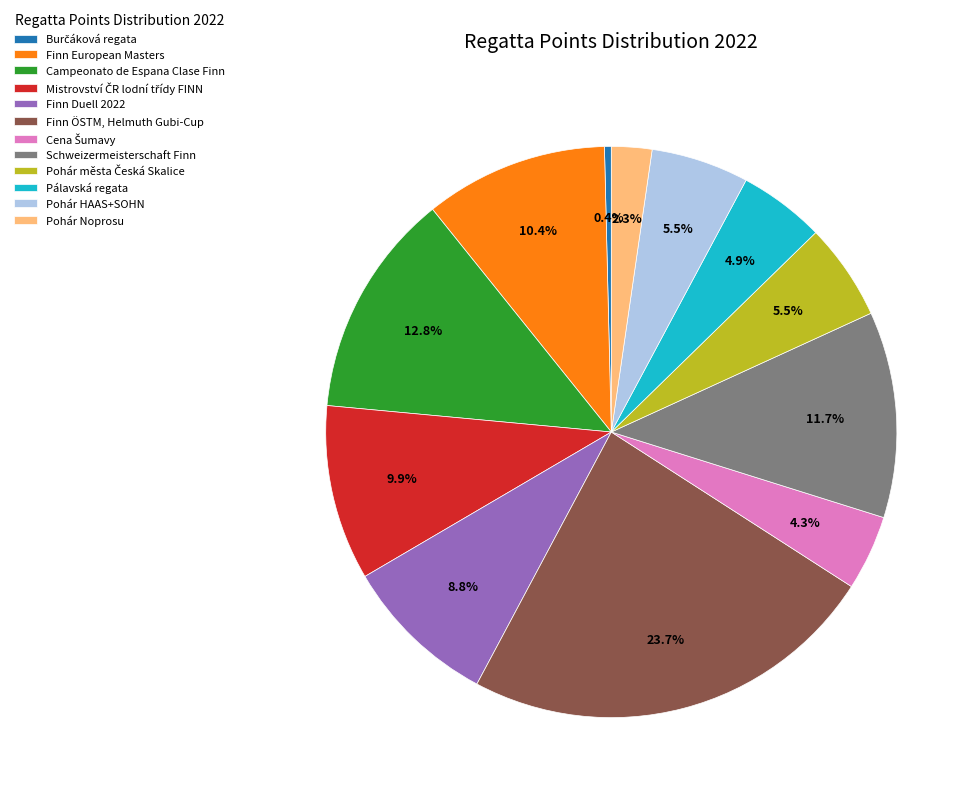

How many slices are in this pie chart?

12